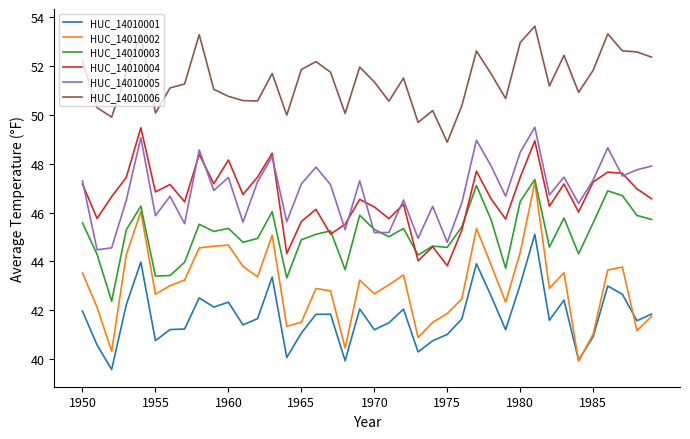

True or false: HUC_14010001 and HUC_14010005 intersect in this chart.

False